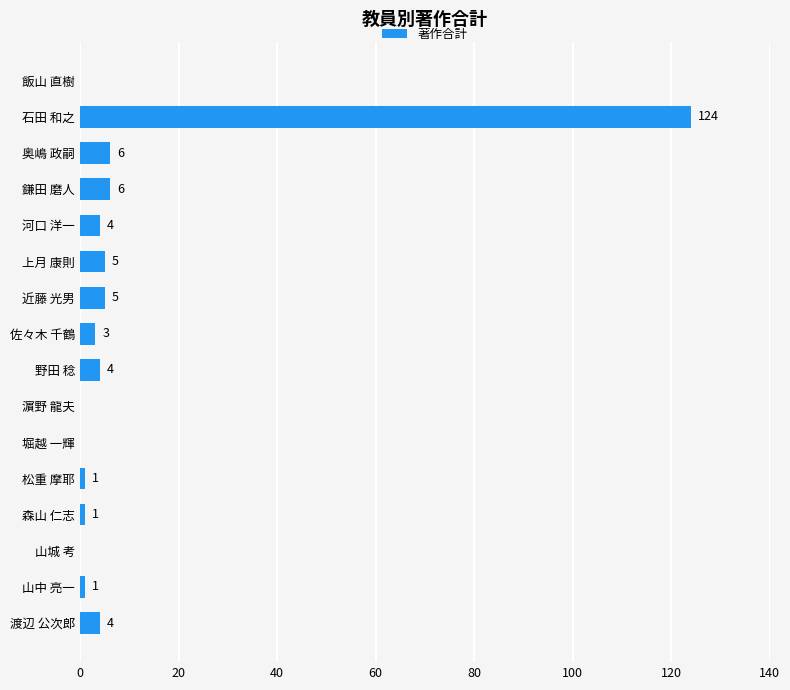

Is it true that the value at 堀越 一輝 is -46?

False